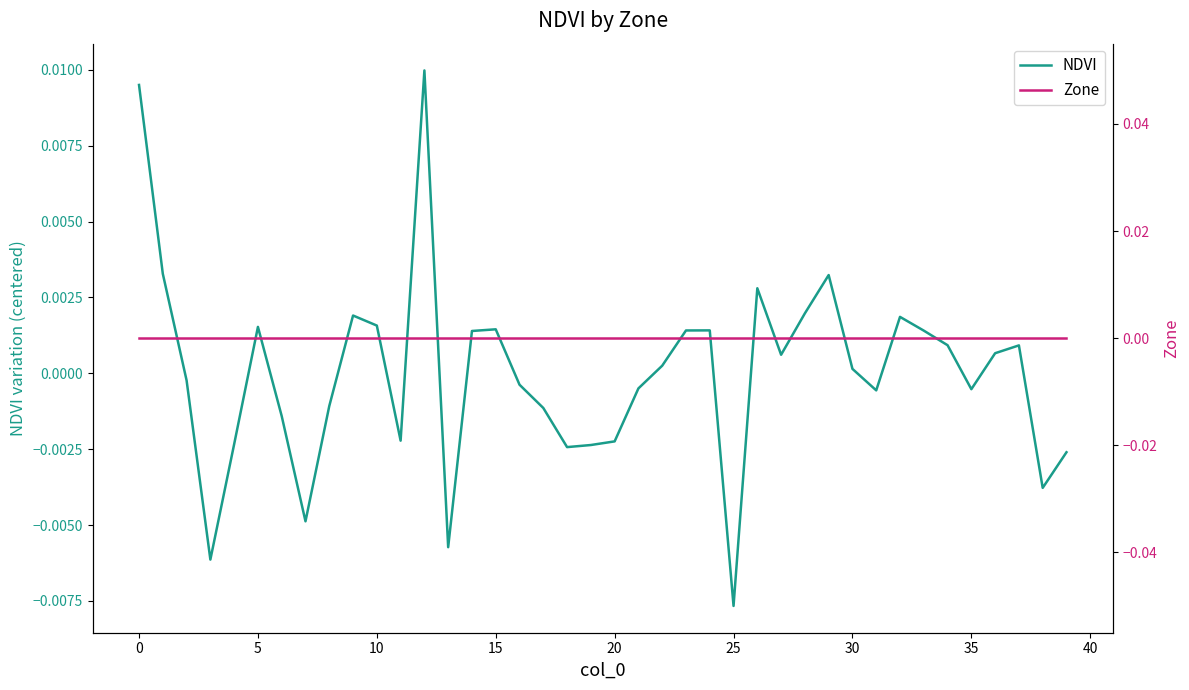

Which series has the largest range (max minus min)?

NDVI